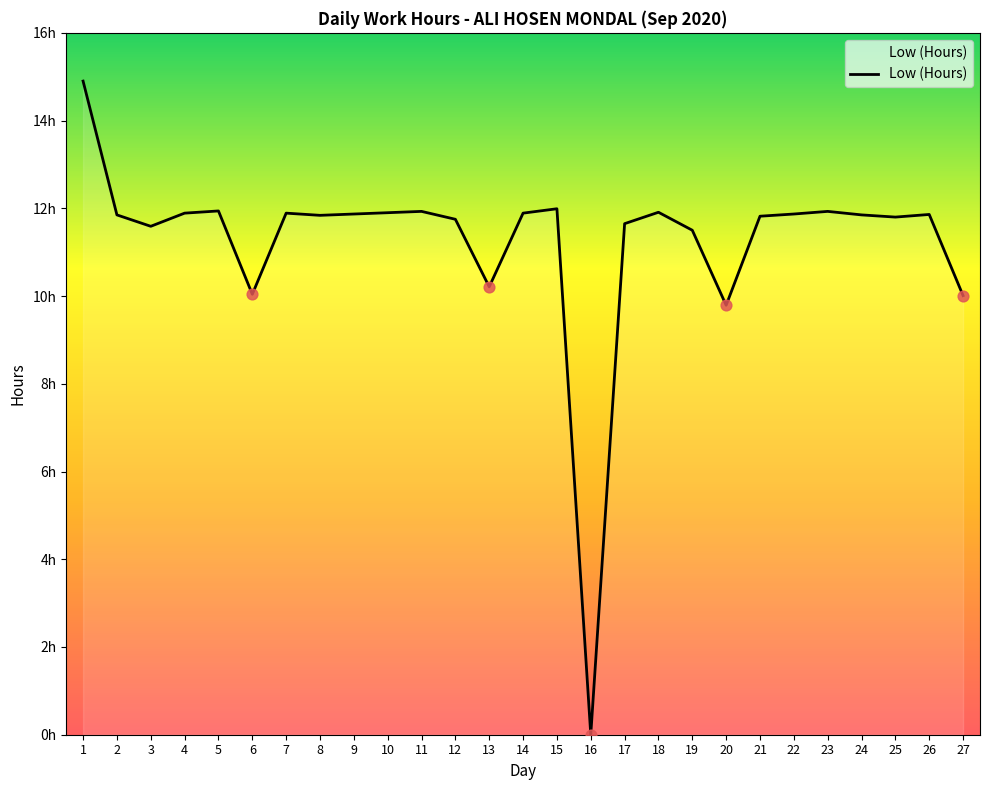

What is the ratio of the value at 21 to the value at 20?

1.2